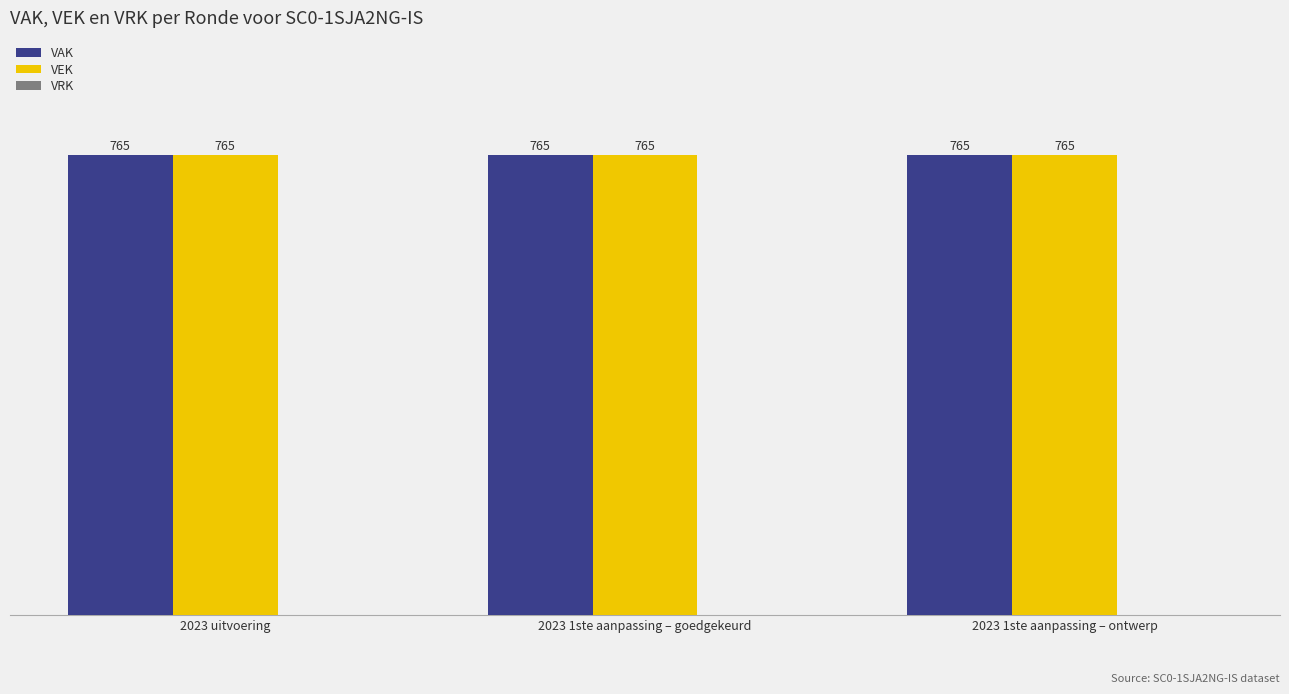

What are all the series names shown in the legend?

VAK, VEK, VRK